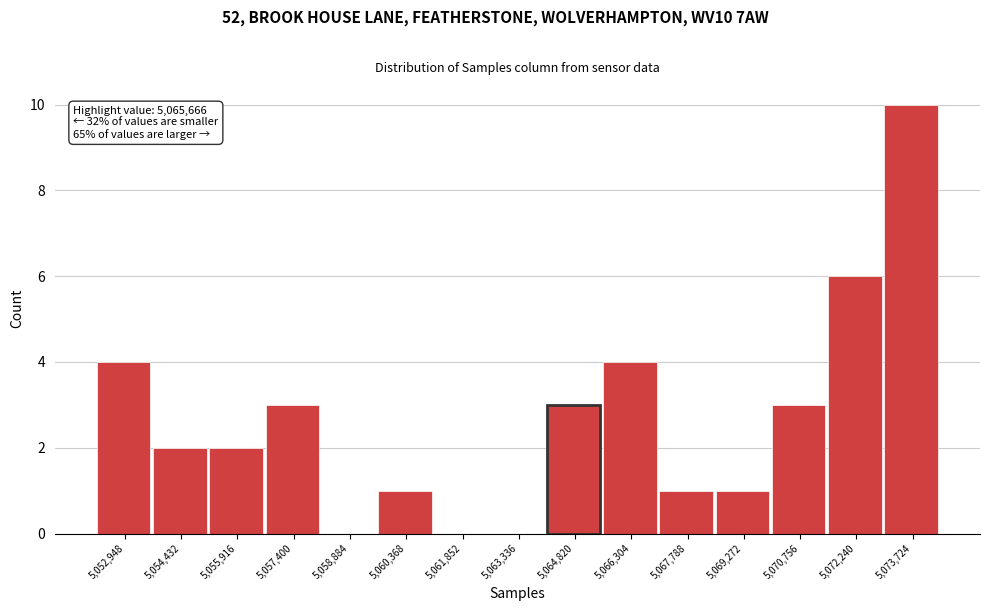

Reading left to right, list all the values displayed in this chart.

5,052,948=4	5,054,432=2	5,055,916=2	5,057,400=3	5,058,884=0	5,060,368=1	5,061,852=0	5,063,336=0	5,064,820=3	5,066,304=4	5,067,788=1	5,069,272=1	5,070,756=3	5,072,240=6	5,073,724=10